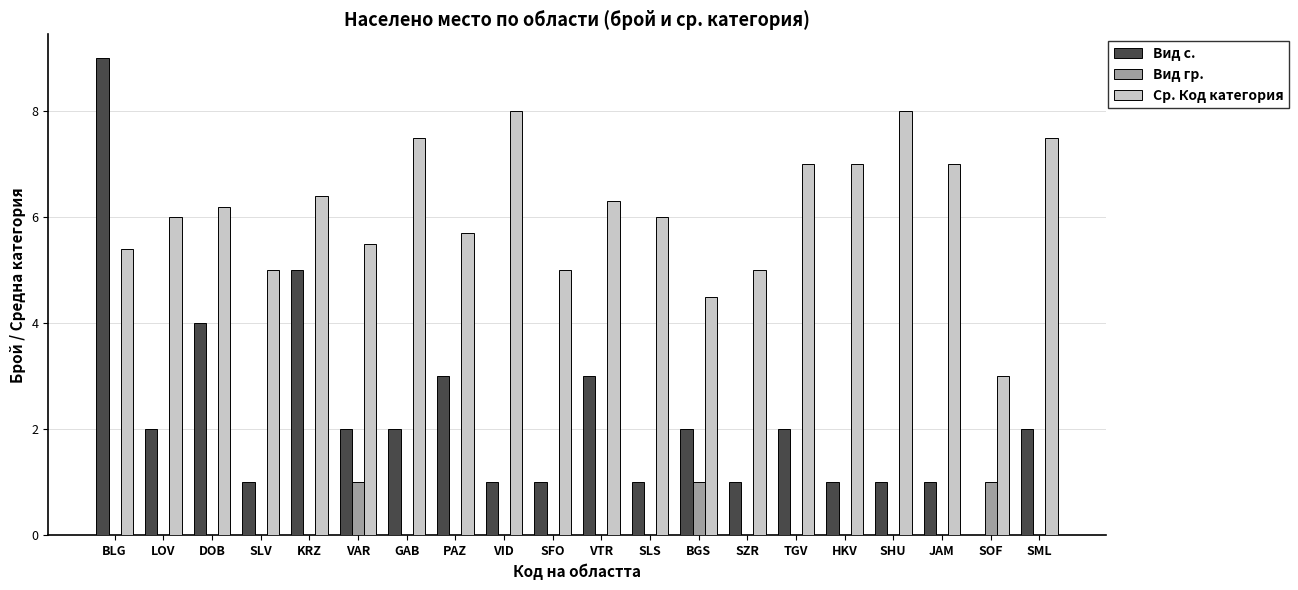

Reading right to left, list all the values displayed in this chart.

Вид с.: 2.0	0.0	1.0	1.0	1.0	2.0	1.0	2.0	1.0	3.0	1.0	1.0	3.0	2.0	2.0	5.0	1.0	4.0	2.0	9.0
Вид гр.: 0.0	1.0	0.0	0.0	0.0	0.0	0.0	1.0	0.0	0.0	0.0	0.0	0.0	0.0	1.0	0.0	0.0	0.0	0.0	0.0
Ср. Код категория: 7.5	3.0	7.0	8.0	7.0	7.0	5.0	4.5	6.0	6.3	5.0	8.0	5.7	7.5	5.5	6.4	5.0	6.2	6.0	5.4